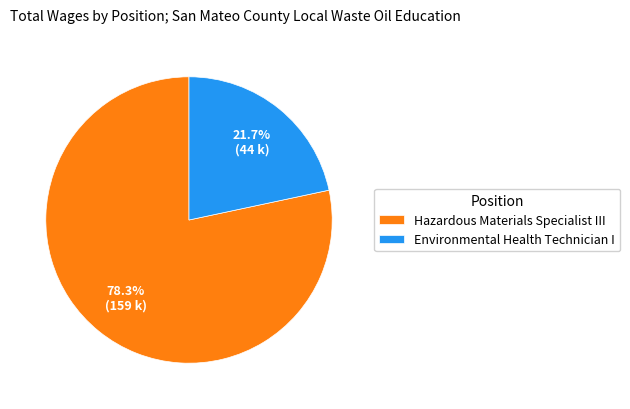

Between Environmental Health Technician I and Hazardous Materials Specialist III, which is larger?

Hazardous Materials Specialist III